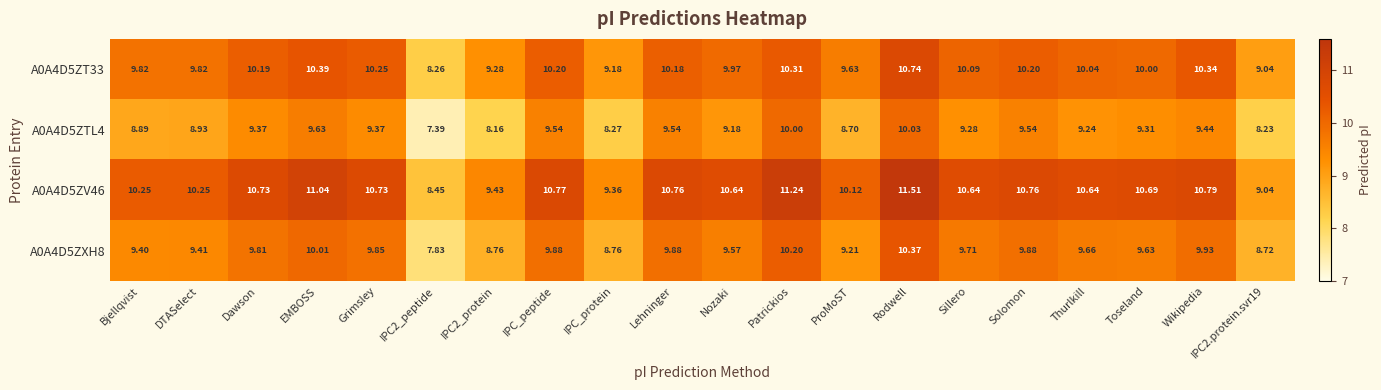

At how many categories does at least one series exceed 10?

16